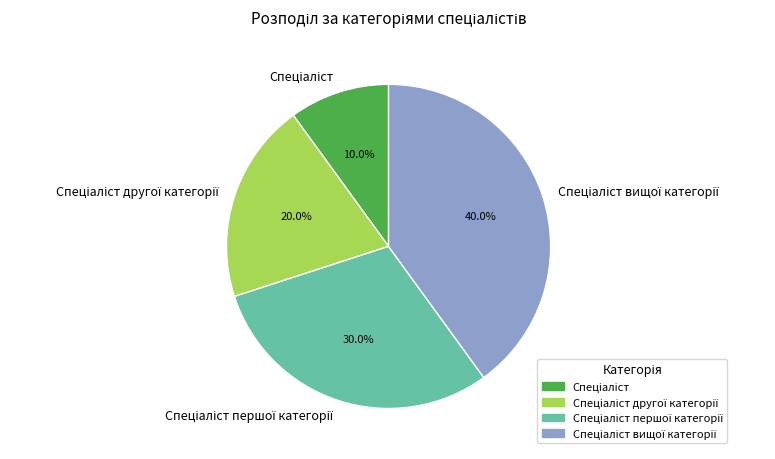

Does any single category account for the majority?

No